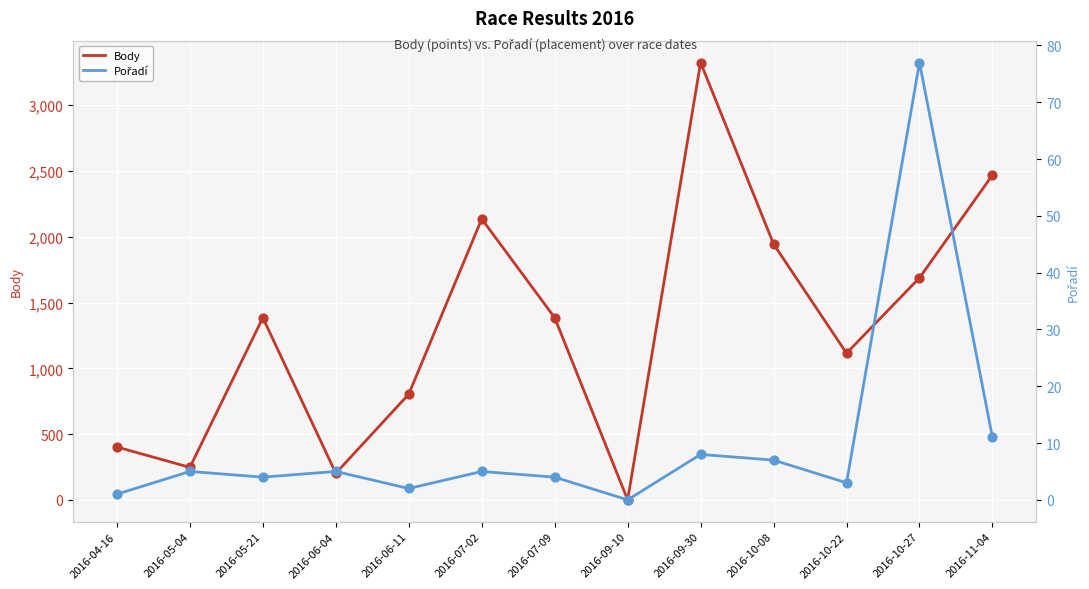

What is the total value across all series at 2016-04-16?

403